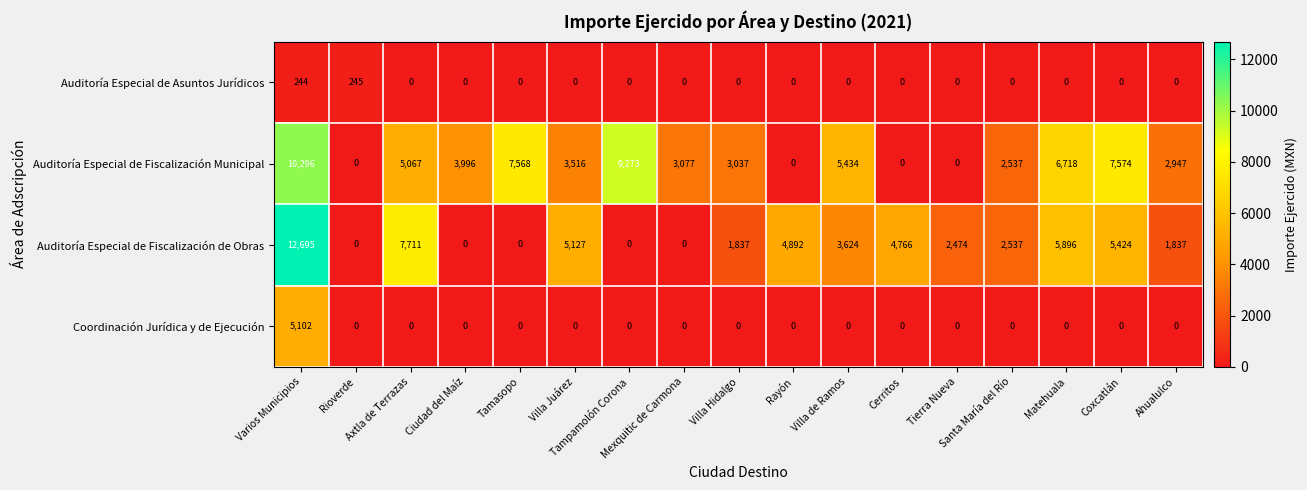

Which series has the largest total across all categories?

Auditoría Especial de Fiscalización Municipal